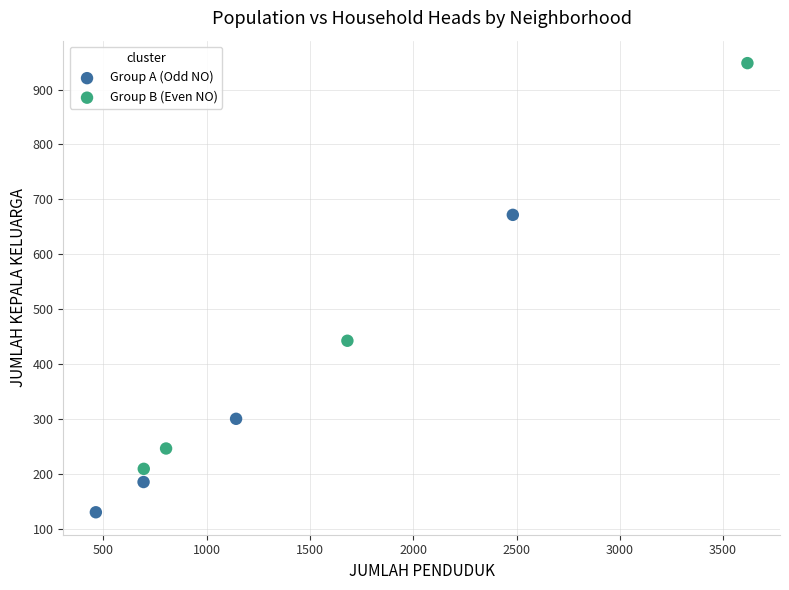

Which series has the largest Y range (max minus min)?

Group B (Even NO)